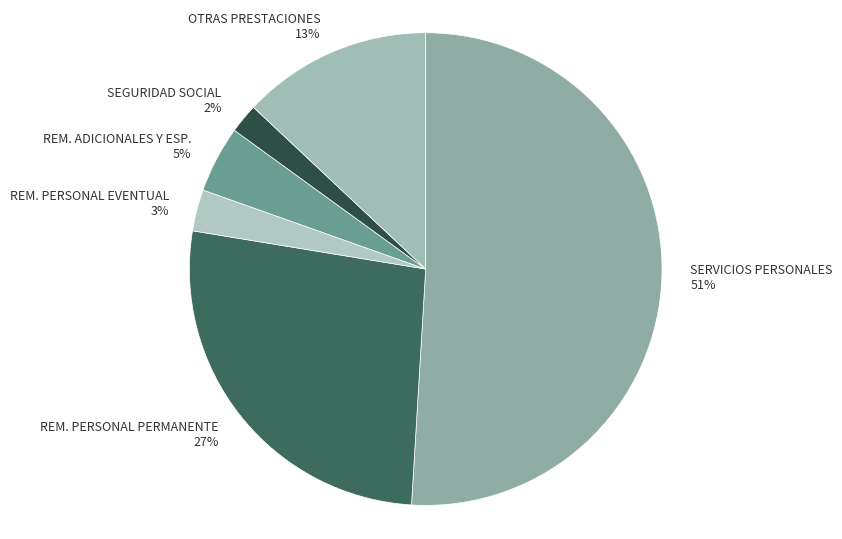

Is the sum of SEGURIDAD SOCIAL 2% and REM. PERSONAL PERMANENTE 27% greater than half?

No